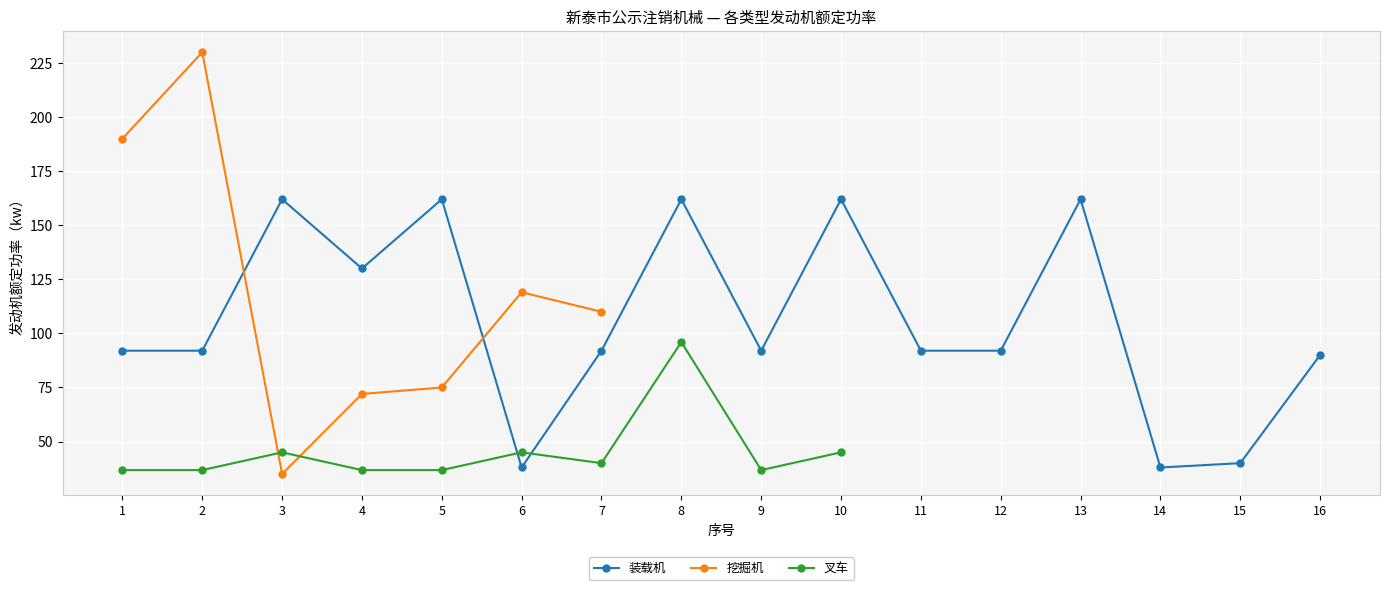

How many positive values does the 挖掘机 series have?

7